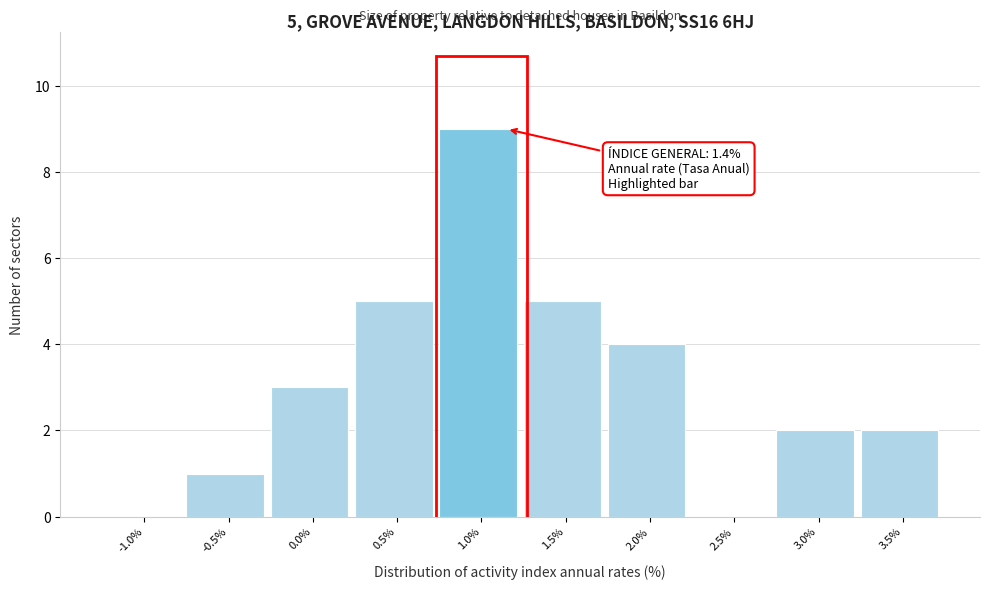

Reading left to right, list all the values displayed in this chart.

-1.0%=0	-0.5%=1	0.0%=3	0.5%=5	1.0%=9	1.5%=5	2.0%=4	2.5%=0	3.0%=2	3.5%=2